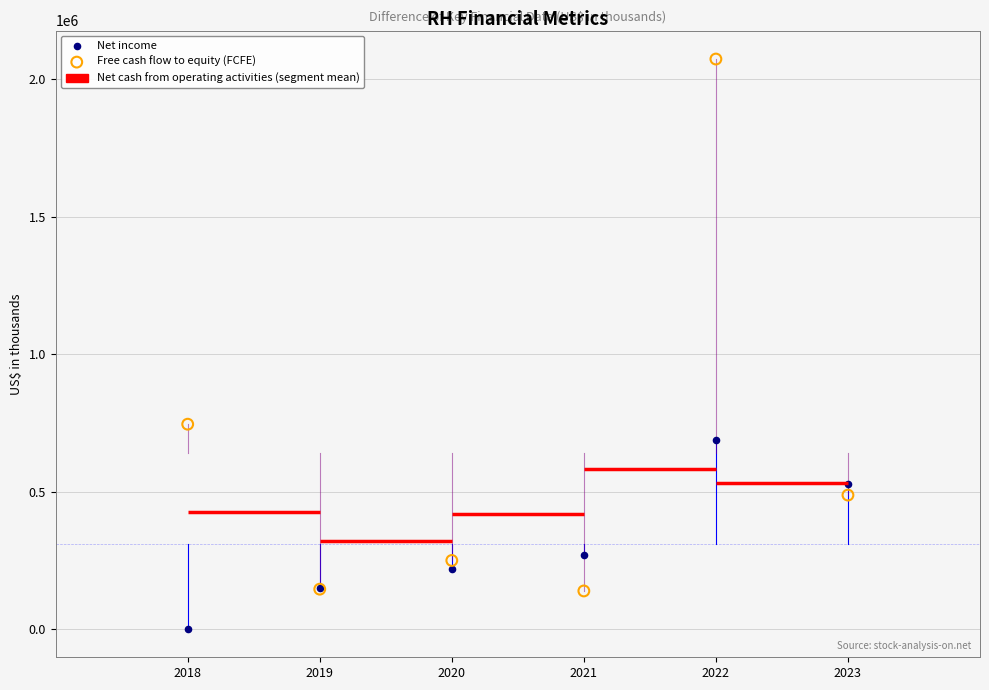

Which series has the widest spread of Y values?

Free cash flow to equity (FCFE)